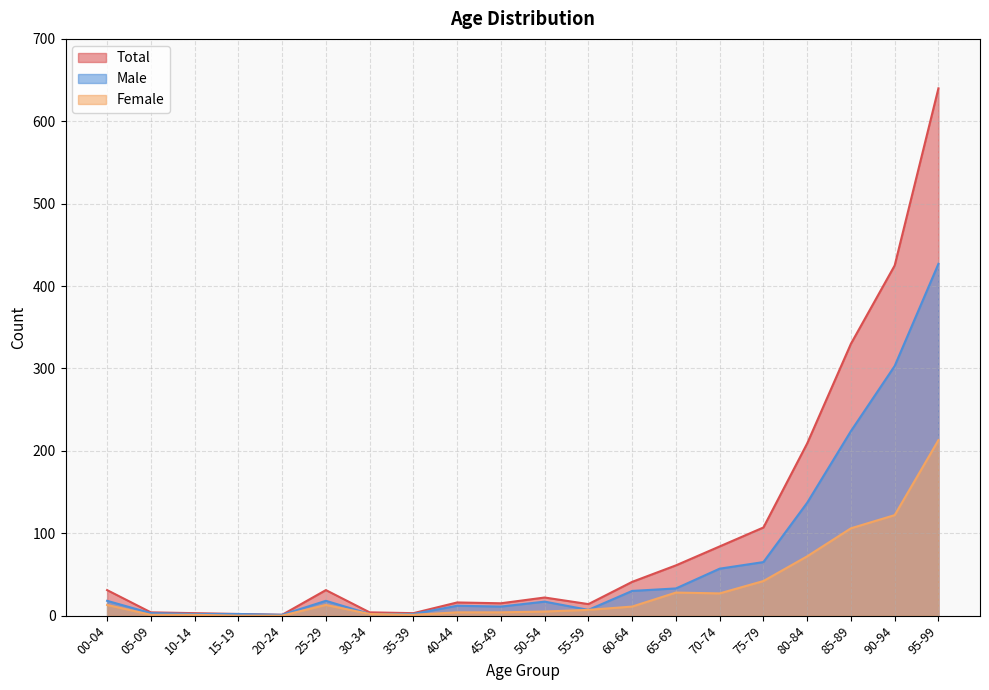

At which label does Male first exceed 18?

60-64